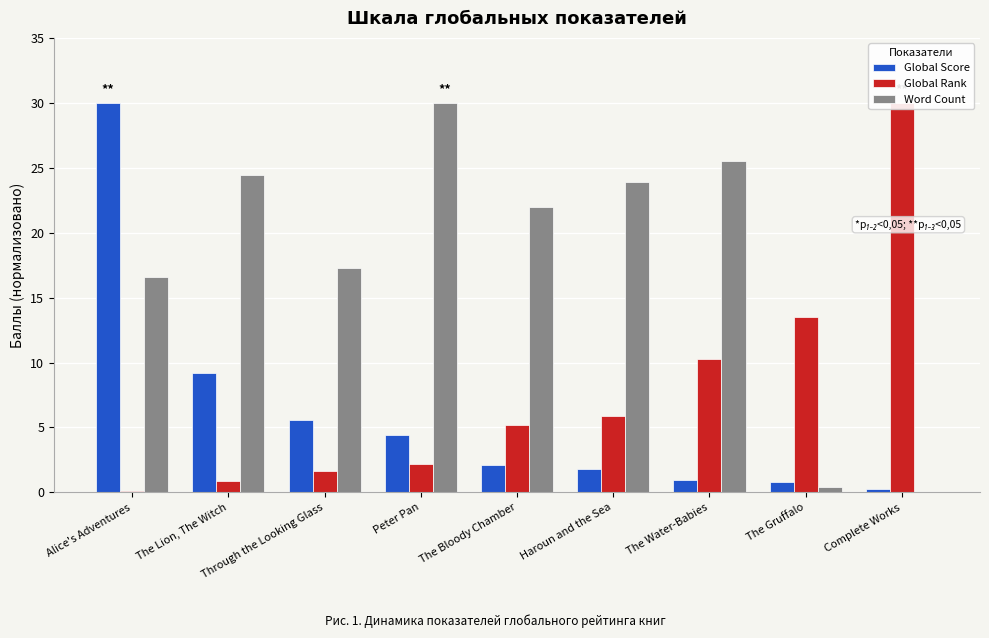

Reading left to right, what are all the values shown in this chart?

Global Score: Alice's Adventures=30.0	The Lion, The Witch=9.2	Through the Looking Glass=5.6	Peter Pan=4.4	The Bloody Chamber=2.1	Haroun and the Sea=1.8	The Water-Babies=1.0	The Gruffalo=0.8	Complete Works=0.3
Global Rank: Alice's Adventures=0.1	The Lion, The Witch=0.9	Through the Looking Glass=1.7	Peter Pan=2.2	The Bloody Chamber=5.2	Haroun and the Sea=5.9	The Water-Babies=10.2	The Gruffalo=13.5	Complete Works=30.0
Word Count: Alice's Adventures=16.6	The Lion, The Witch=24.4	Through the Looking Glass=17.3	Peter Pan=30.0	The Bloody Chamber=22.0	Haroun and the Sea=23.9	The Water-Babies=25.5	The Gruffalo=0.4	Complete Works=0.0